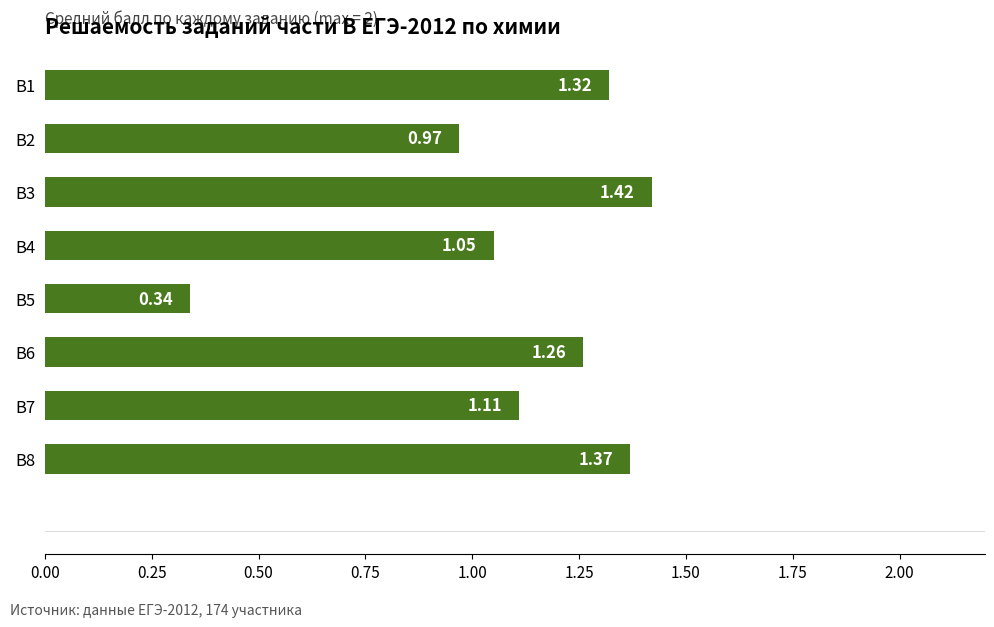

Rank the categories by value from lowest to highest.

В5, В2, В4, В7, В6, В1, В8, В3